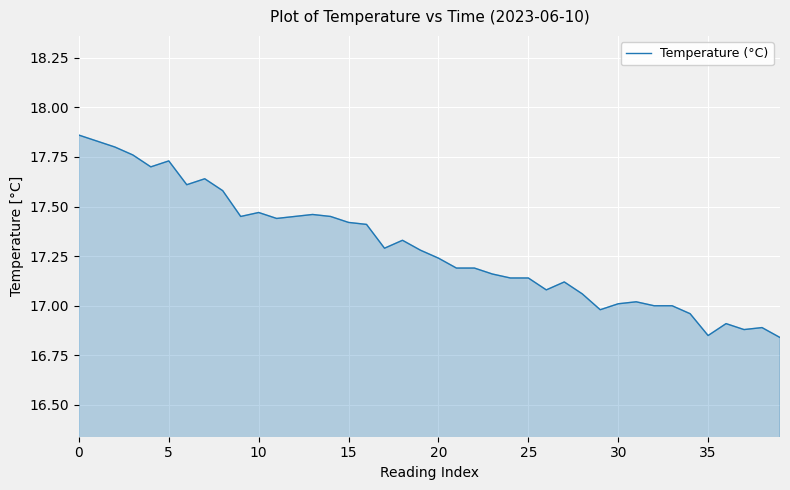

Reading left to right, what are all the values shown in this chart?

17.9	17.8	17.8	17.8	17.7	17.7	17.6	17.6	17.6	17.4	17.5	17.4	17.4	17.5	17.4	17.4	17.4	17.3	17.3	17.3	17.2	17.2	17.2	17.2	17.1	17.1	17.1	17.1	17.1	17.0	17.0	17.0	17.0	17.0	17.0	16.9	16.9	16.9	16.9	16.8